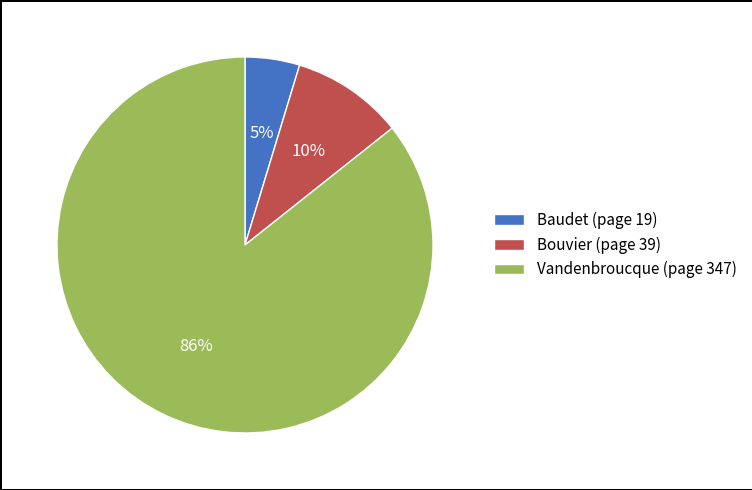

Is it true that Vandenbroucque is 86% of the pie?

True